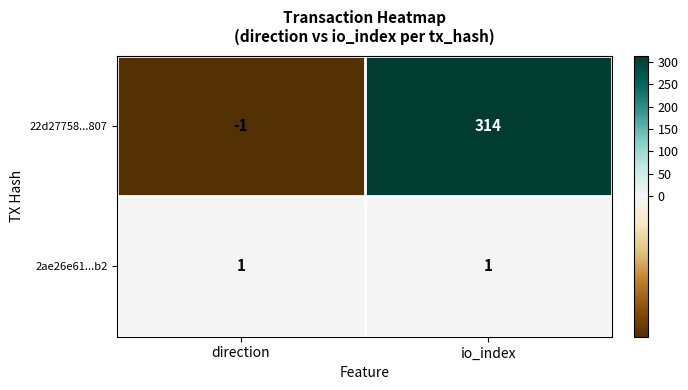

The value of 22d27758...807 at io_index is 314. True or false?

True